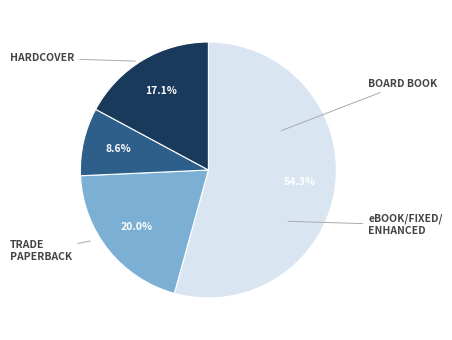

Is there a majority slice in this chart?

Yes